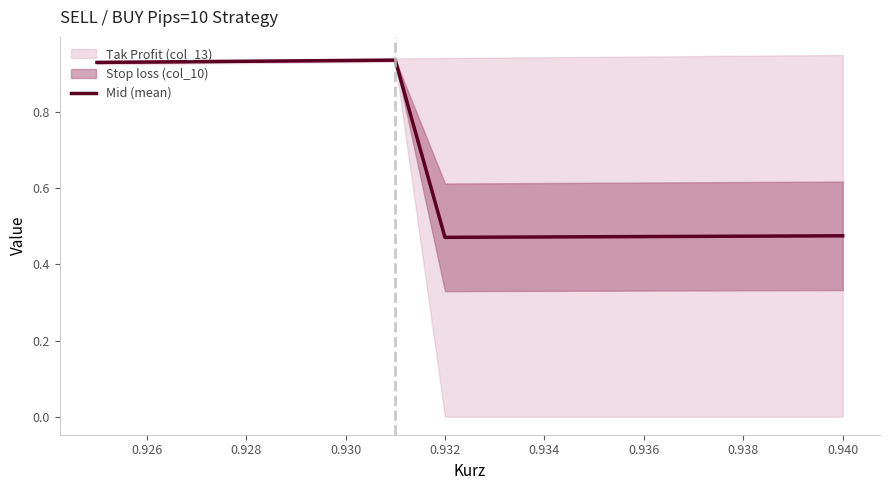

Reading right to left, transcribe all the data shown in this chart.

0.9	0.9	0.9	0.9	0.9	0.9	0.9	0.5	0.5	0.5	0.5	0.5	0.5	0.5	0.5	0.5